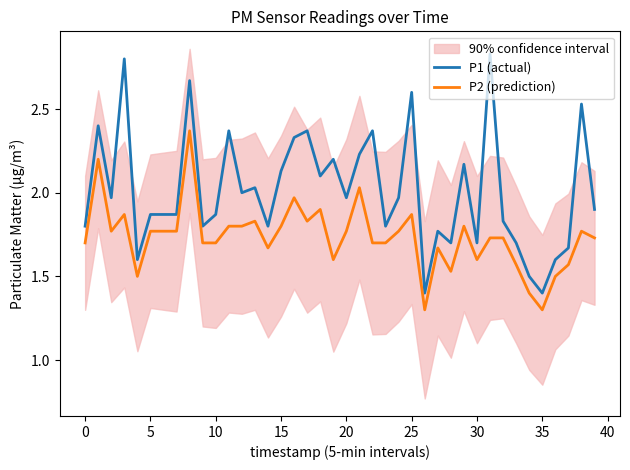

True or false: P2 (prediction) and P1 (actual) intersect in this chart.

False